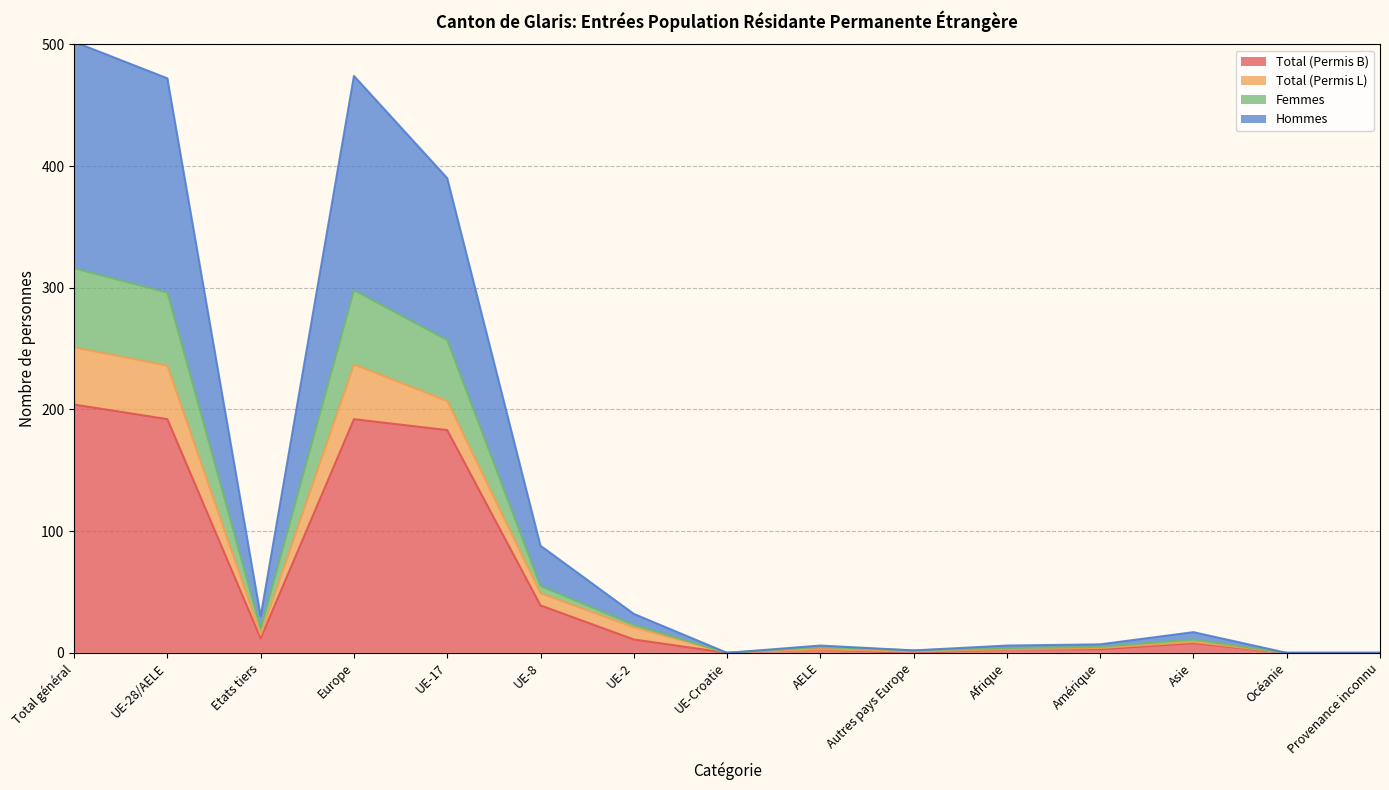

Which category has the highest value in the Total (Permis B) series?

Total général